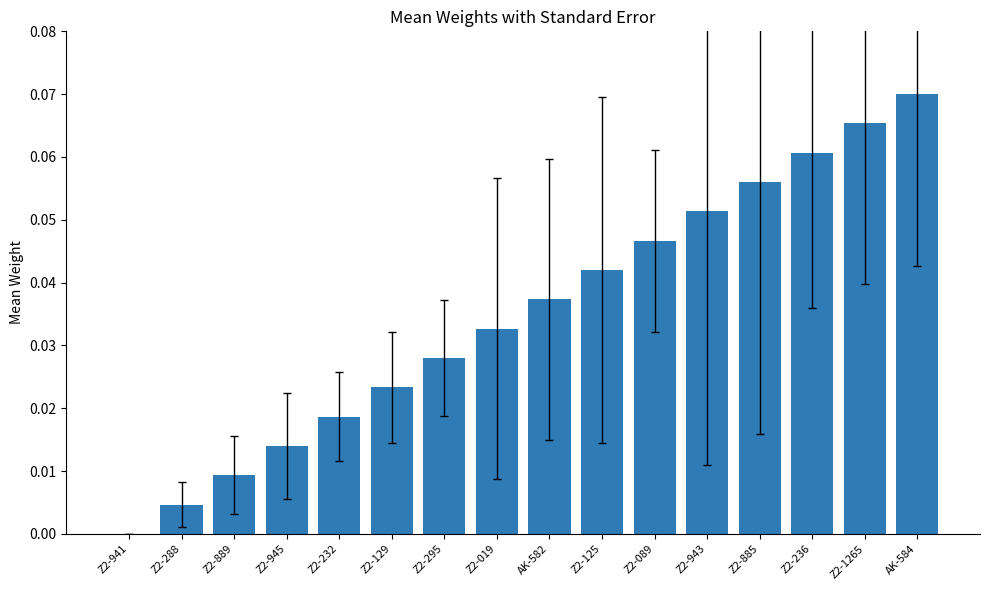

The chart shows a value of 0.0 at Z2-019. True or false?

True